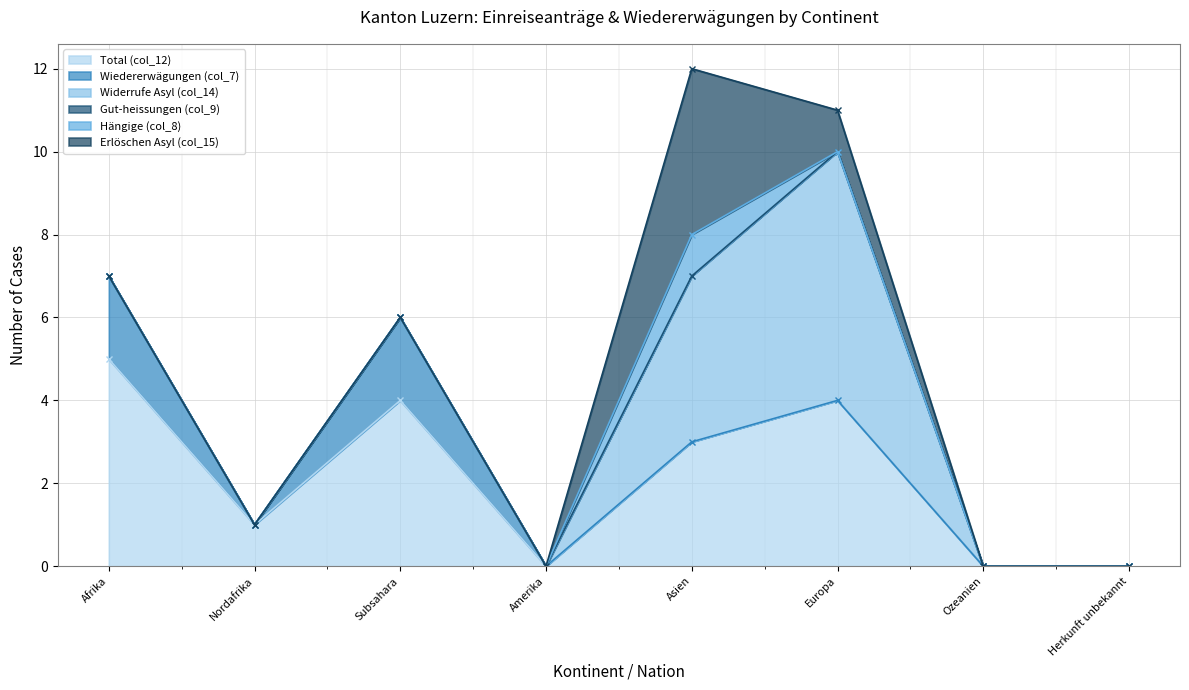

Reading right to left, extract all data points from this chart.

Total (col_12): 0	0	4	3	0	4	1	5
Wiedererwägungen (col_7): 0	0	0	0	0	2	0	2
Widerrufe Asyl (col_14): 0	0	6	4	0	0	0	0
Gut-heissungen (col_9): 0	0	0	0	0	0	0	0
Hängige (col_8): 0	0	0	1	0	0	0	0
Erlöschen Asyl (col_15): 0	0	1	4	0	0	0	0